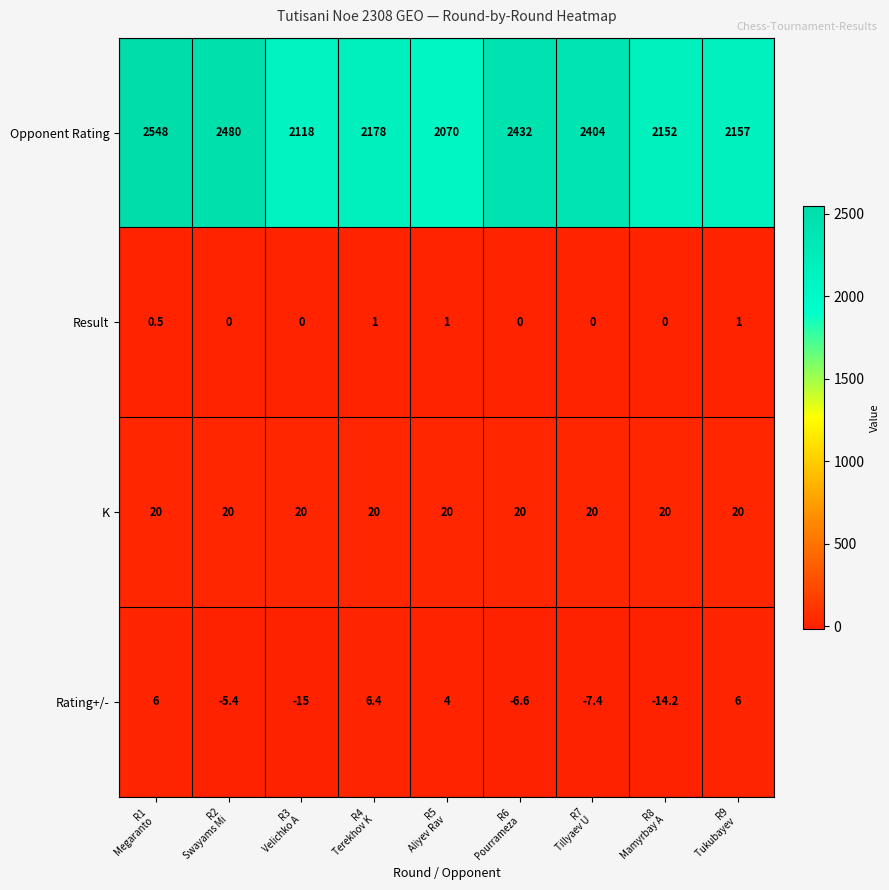

What is the difference between the maximum and minimum values in the Opponent Rating series?

478.0